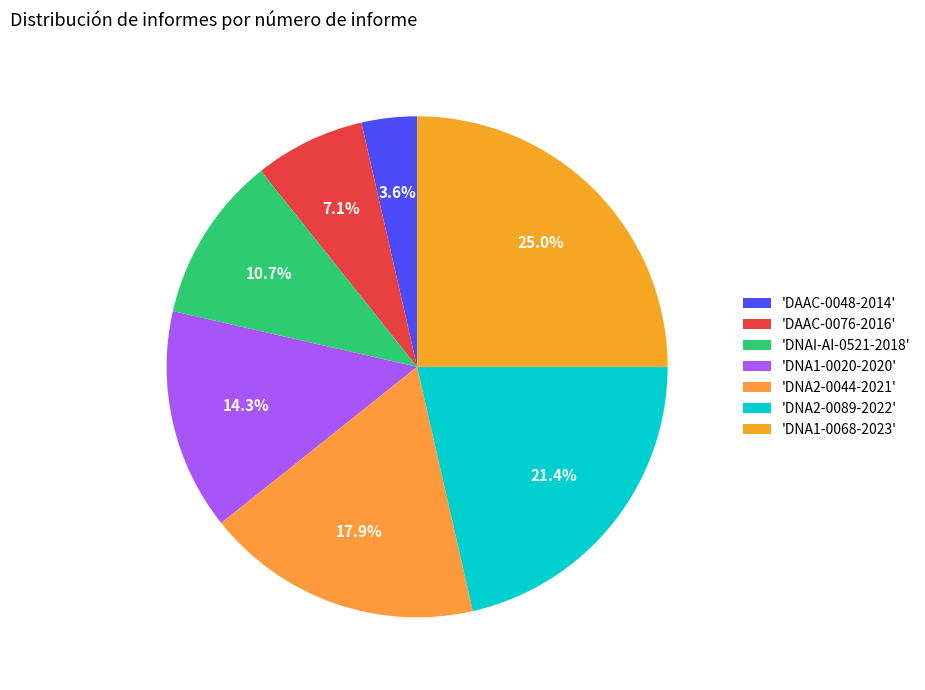

How many slices are in this pie chart?

7